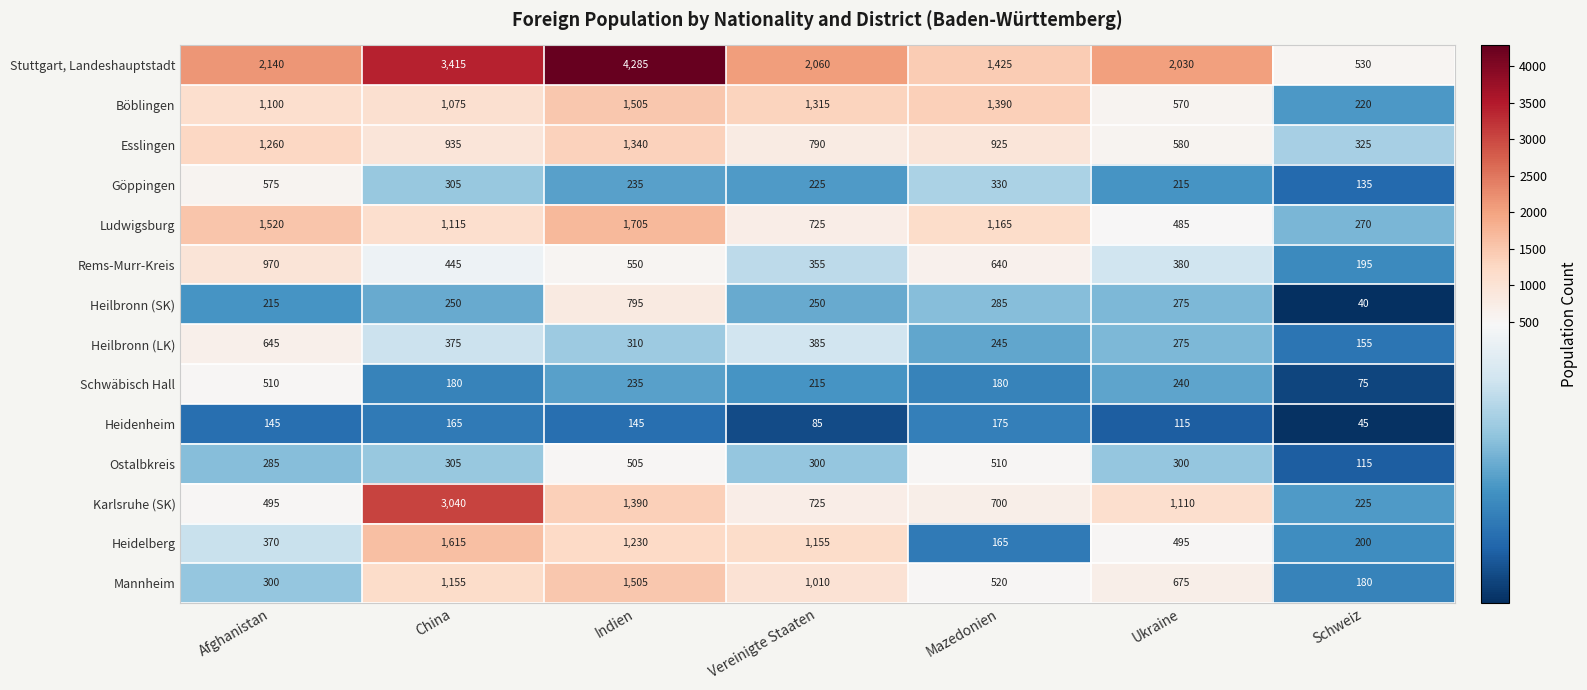

Is it true that Mannheim equals 1505 at Indien?

True